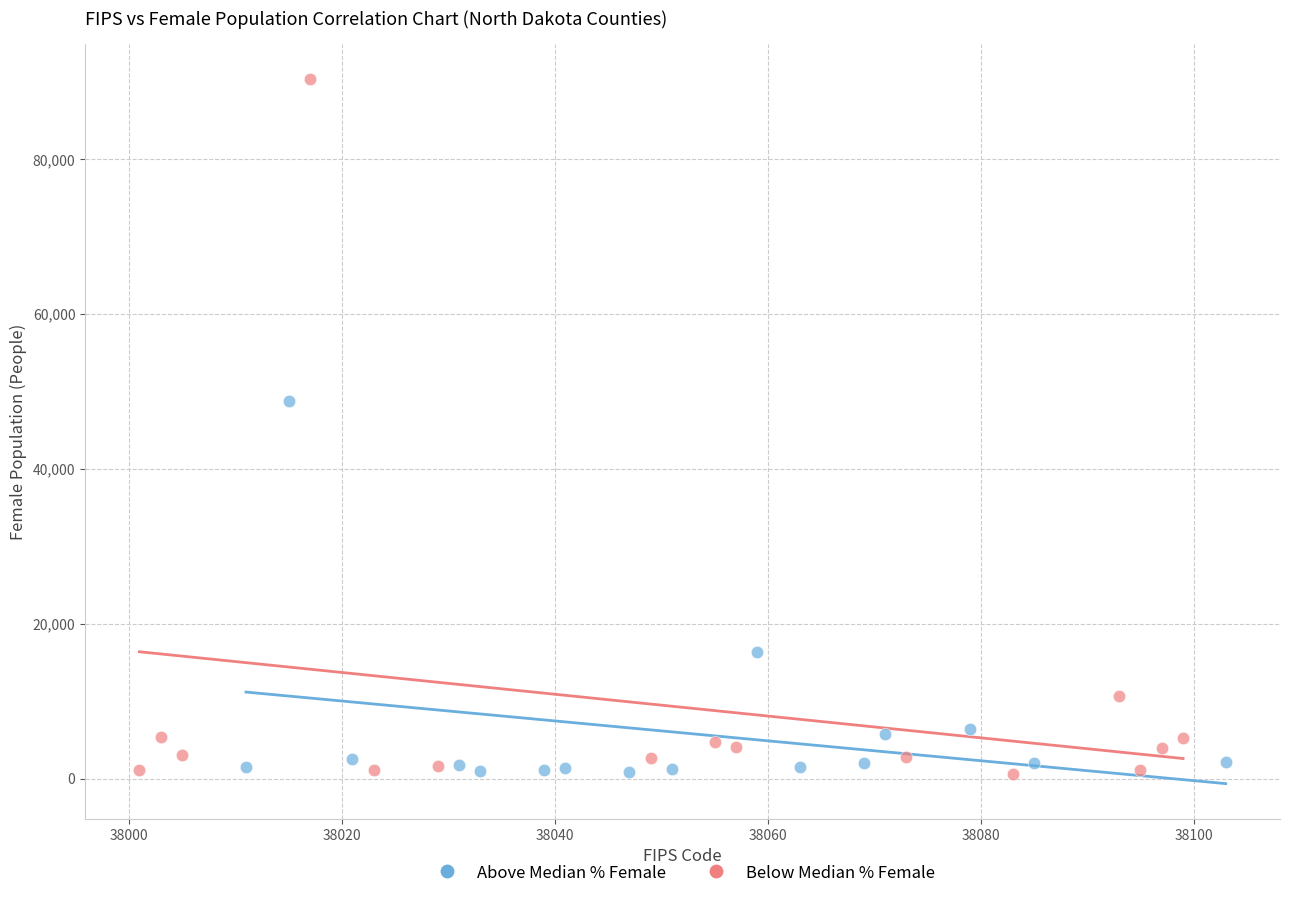

Which series contains the highest Y value?

Below Median % Female